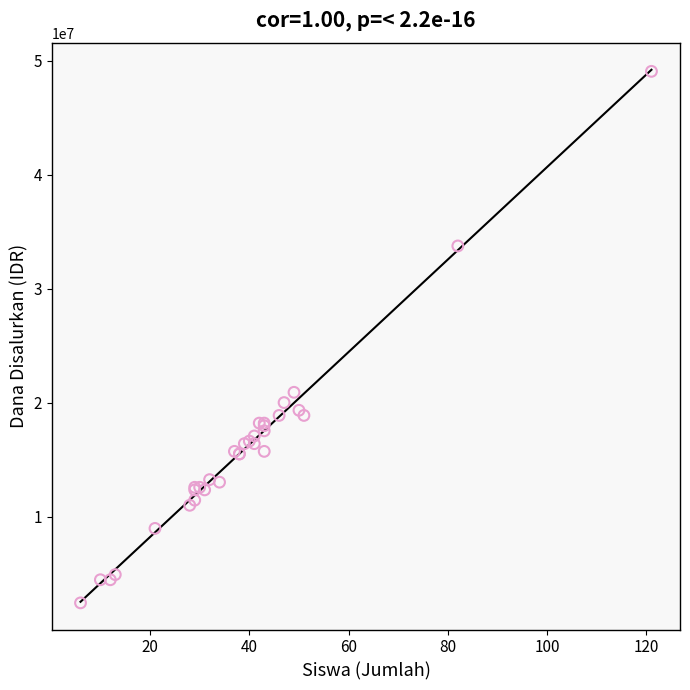

What Y value in the scatter plot is closest to 25762500?

20925000